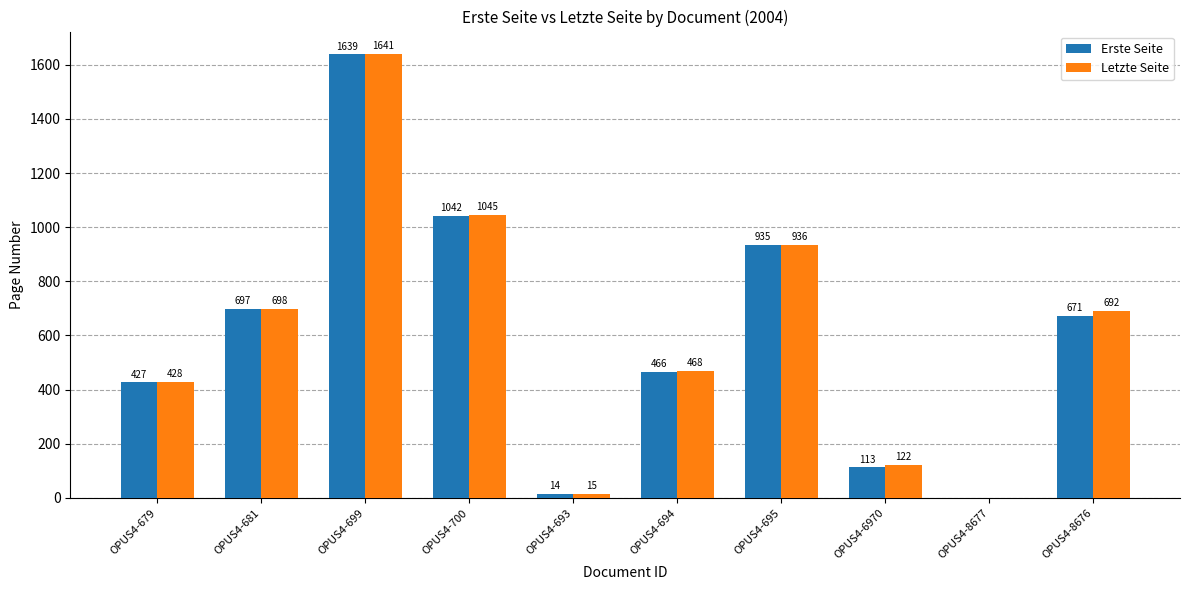

Reading right to left, extract all data points from this chart.

Erste Seite: 671	0	113	935	466	14	1042	1639	697	427
Letzte Seite: 692	0	122	936	468	15	1045	1641	698	428